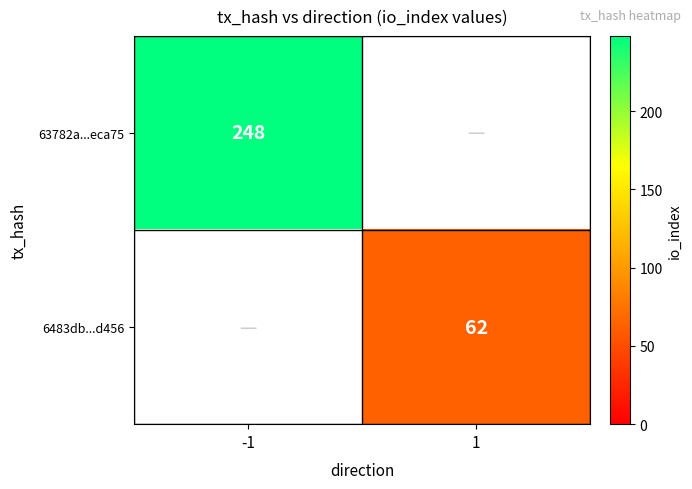

The 63782a...eca75 series shows 248 at -1. True or false?

True